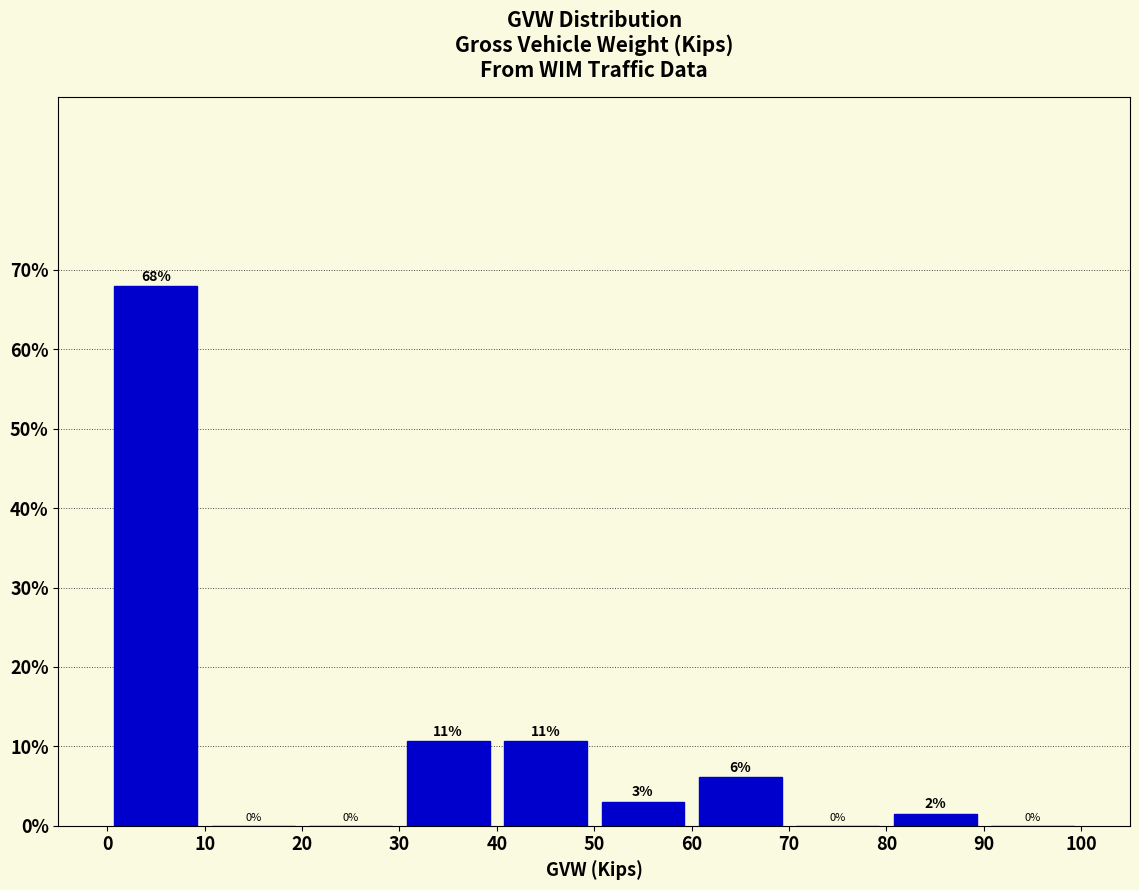

Which range on the x-axis has the tallest bar?

0 to 10